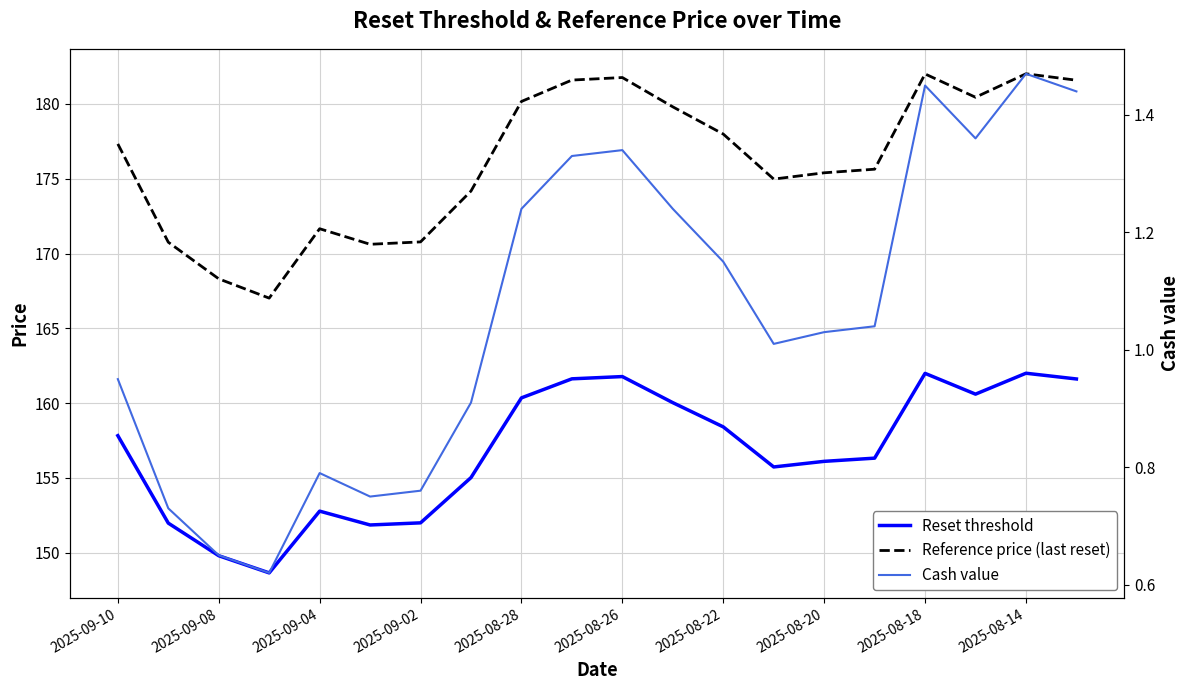

True or false: Reset threshold has a value of 156.1 at 2025-08-20.

True